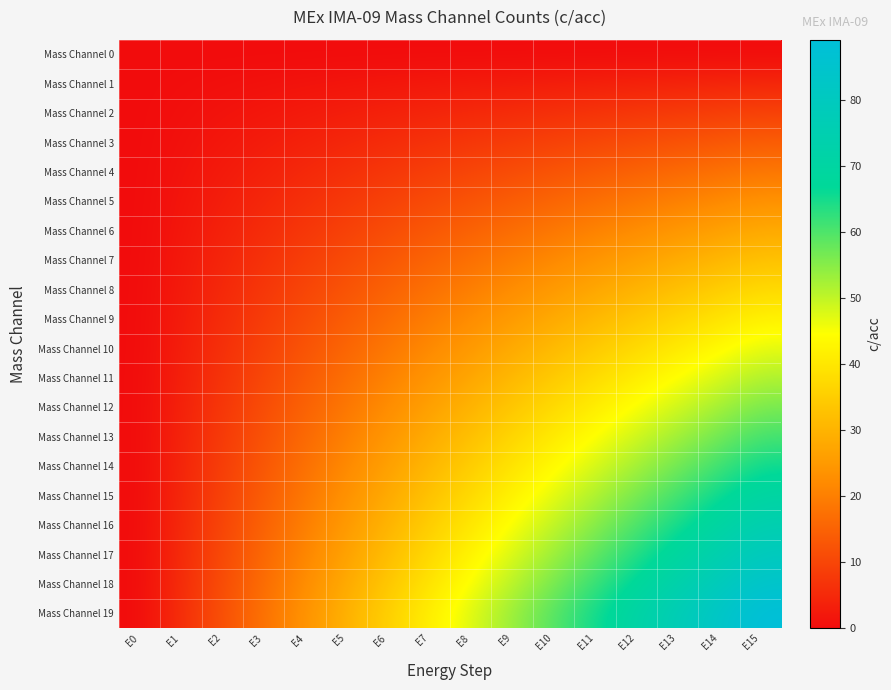

At which category is the sum across all series the highest?

E15